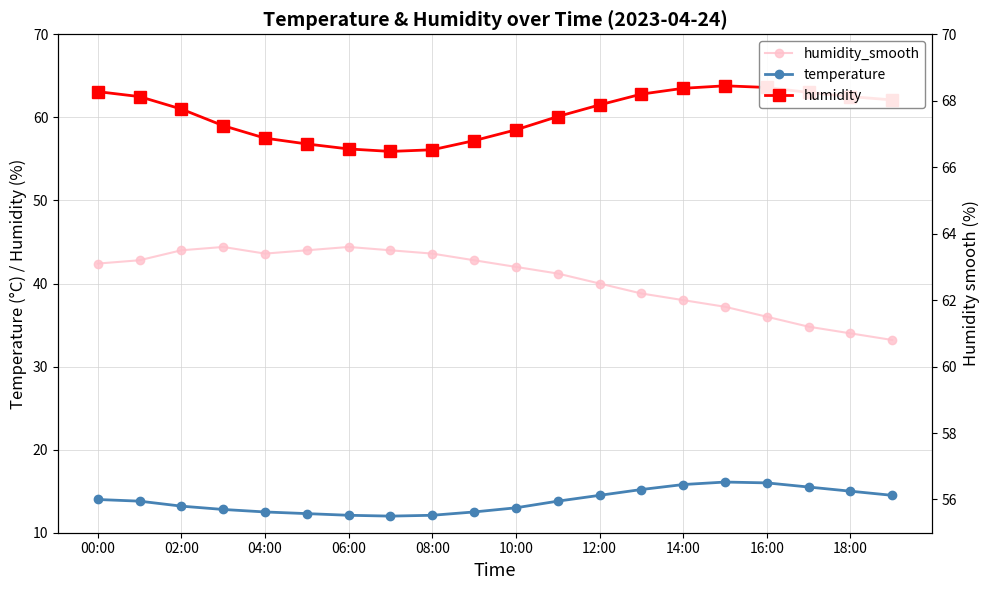

What are all the series names shown in the legend?

temperature, humidity, humidity_smooth